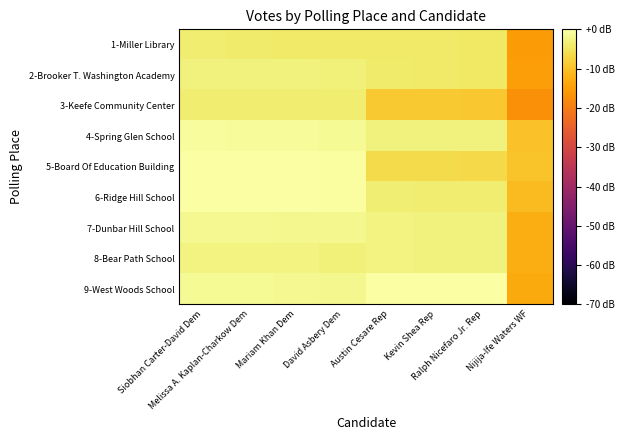

Reading right to left, transcribe all the data shown in this chart.

1-Miller Library: Nijija-Ife Waters WF=-15.4	Ralph Nicefaro Jr. Rep=-4.4	Kevin Shea Rep=-4.3	Austin Cesare Rep=-4.3	David Asbery Dem=-4.2	Mariam Khan Dem=-4.1	Melissa A. Kaplan-Charkow Dem=-4.0	Siobhan Carter-David Dem=-3.8
2-Brooker T. Washington Academy: Nijija-Ife Waters WF=-14.9	Ralph Nicefaro Jr. Rep=-4.4	Kevin Shea Rep=-4.2	Austin Cesare Rep=-3.9	David Asbery Dem=-3.1	Mariam Khan Dem=-2.9	Melissa A. Kaplan-Charkow Dem=-2.9	Siobhan Carter-David Dem=-2.8
3-Keefe Community Center: Nijija-Ife Waters WF=-17.2	Ralph Nicefaro Jr. Rep=-9.3	Kevin Shea Rep=-8.9	Austin Cesare Rep=-8.8	David Asbery Dem=-3.8	Mariam Khan Dem=-3.7	Melissa A. Kaplan-Charkow Dem=-3.8	Siobhan Carter-David Dem=-3.7
4-Spring Glen School: Nijija-Ife Waters WF=-9.9	Ralph Nicefaro Jr. Rep=-2.9	Kevin Shea Rep=-3.0	Austin Cesare Rep=-2.7	David Asbery Dem=-1.3	Mariam Khan Dem=-0.9	Melissa A. Kaplan-Charkow Dem=-0.8	Siobhan Carter-David Dem=-0.8
5-Board Of Education Building: Nijija-Ife Waters WF=-9.8	Ralph Nicefaro Jr. Rep=-6.7	Kevin Shea Rep=-6.5	Austin Cesare Rep=-6.3	David Asbery Dem=-0.5	Mariam Khan Dem=-0.1	Melissa A. Kaplan-Charkow Dem=-0.2	Siobhan Carter-David Dem=-0.1
6-Ridge Hill School: Nijija-Ife Waters WF=-10.8	Ralph Nicefaro Jr. Rep=-3.8	Kevin Shea Rep=-3.6	Austin Cesare Rep=-3.4	David Asbery Dem=-0.4	Mariam Khan Dem=-0.2	Melissa A. Kaplan-Charkow Dem=-0.2	Siobhan Carter-David Dem=-0.1
7-Dunbar Hill School: Nijija-Ife Waters WF=-12.7	Ralph Nicefaro Jr. Rep=-2.9	Kevin Shea Rep=-2.8	Austin Cesare Rep=-2.7	David Asbery Dem=-1.9	Mariam Khan Dem=-1.7	Melissa A. Kaplan-Charkow Dem=-1.6	Siobhan Carter-David Dem=-1.5
8-Bear Path School: Nijija-Ife Waters WF=-12.8	Ralph Nicefaro Jr. Rep=-2.9	Kevin Shea Rep=-2.8	Austin Cesare Rep=-2.7	David Asbery Dem=-3.1	Mariam Khan Dem=-2.7	Melissa A. Kaplan-Charkow Dem=-2.6	Siobhan Carter-David Dem=-2.6
9-West Woods School: Nijija-Ife Waters WF=-13.3	Ralph Nicefaro Jr. Rep=-0.2	Kevin Shea Rep=-0.1	Austin Cesare Rep=0.0	David Asbery Dem=-1.7	Mariam Khan Dem=-1.4	Melissa A. Kaplan-Charkow Dem=-1.3	Siobhan Carter-David Dem=-1.2